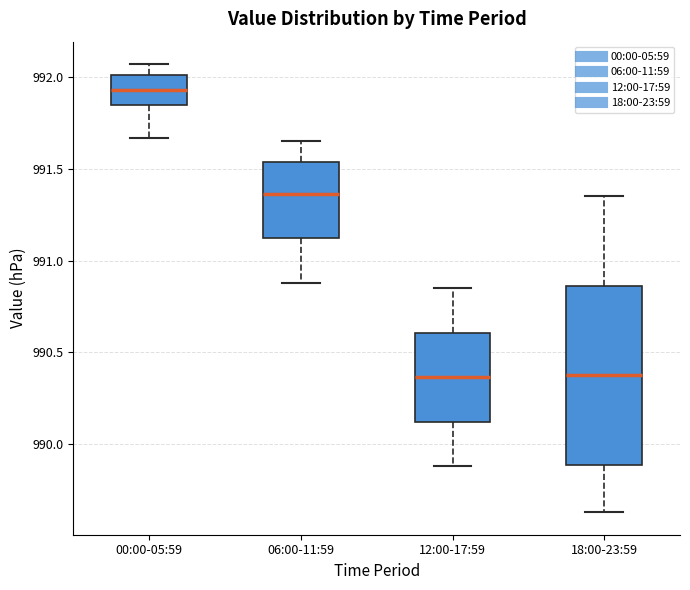

Where does the lower whisker of the box for 12:00-17:59 end on the y-axis? The values are not printed on the chart, so give them approximately, as read against the axis.

989.90